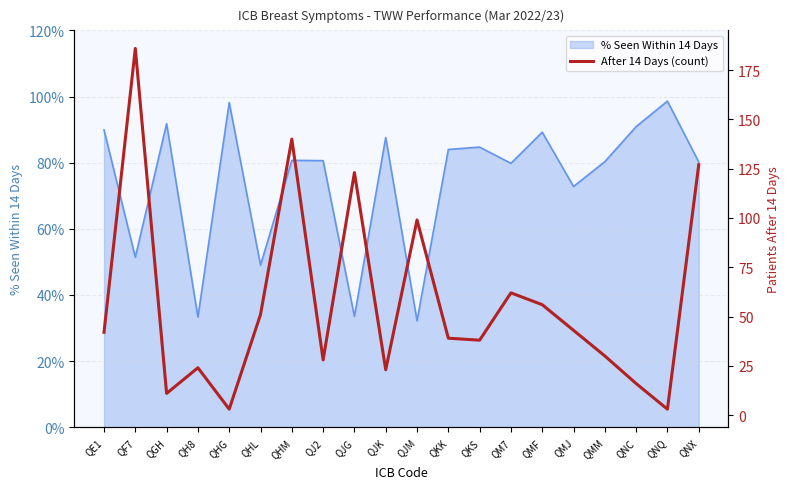

What position from the right is QHG?

16